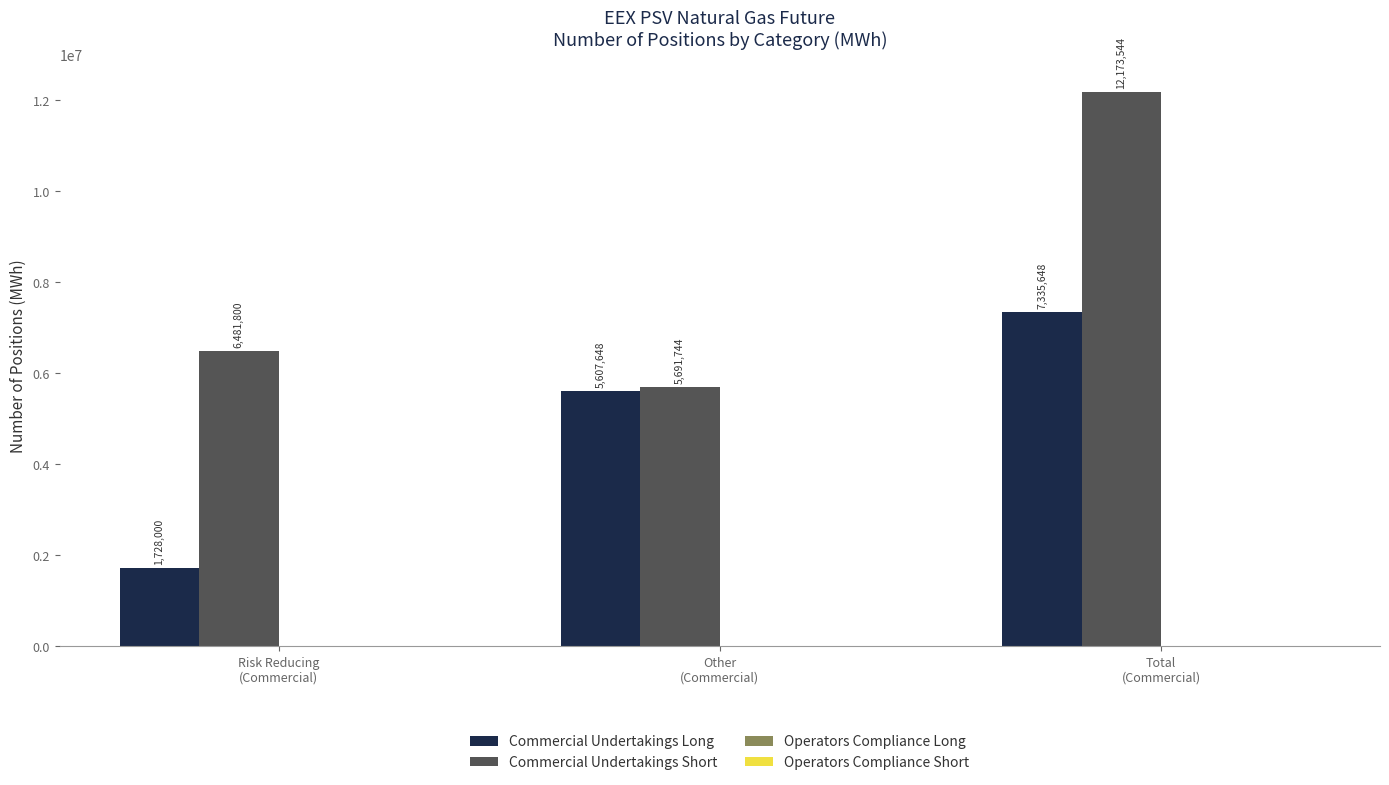

Reading left to right, list all the values displayed in this chart.

Commercial Undertakings Long: 1728000	5607648	7335648
Commercial Undertakings Short: 6481800	5691744	12173544